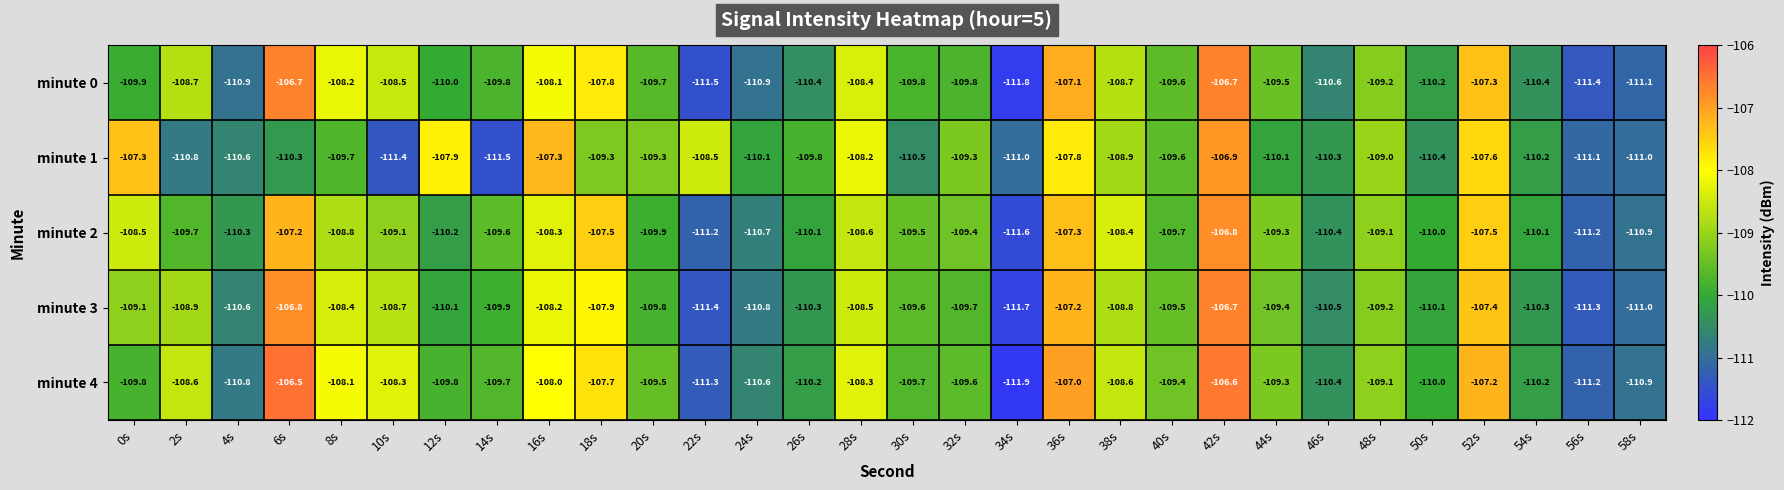

Which series has the widest spread of values?

minute 4